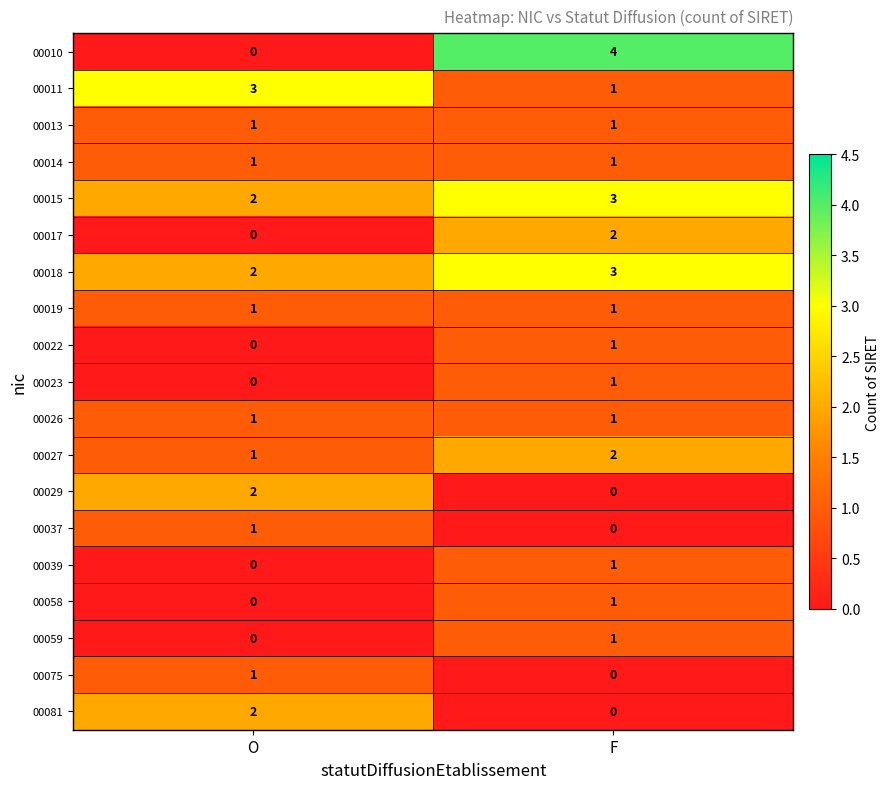

At which category is the sum across all series the highest?

F